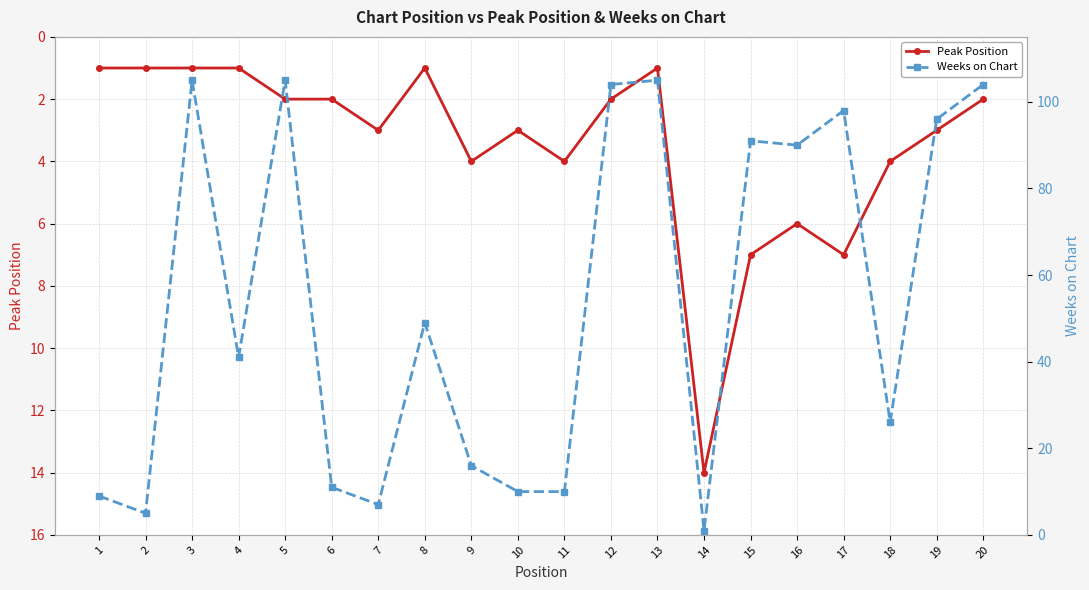

Does the chart have visible grid lines?

Yes